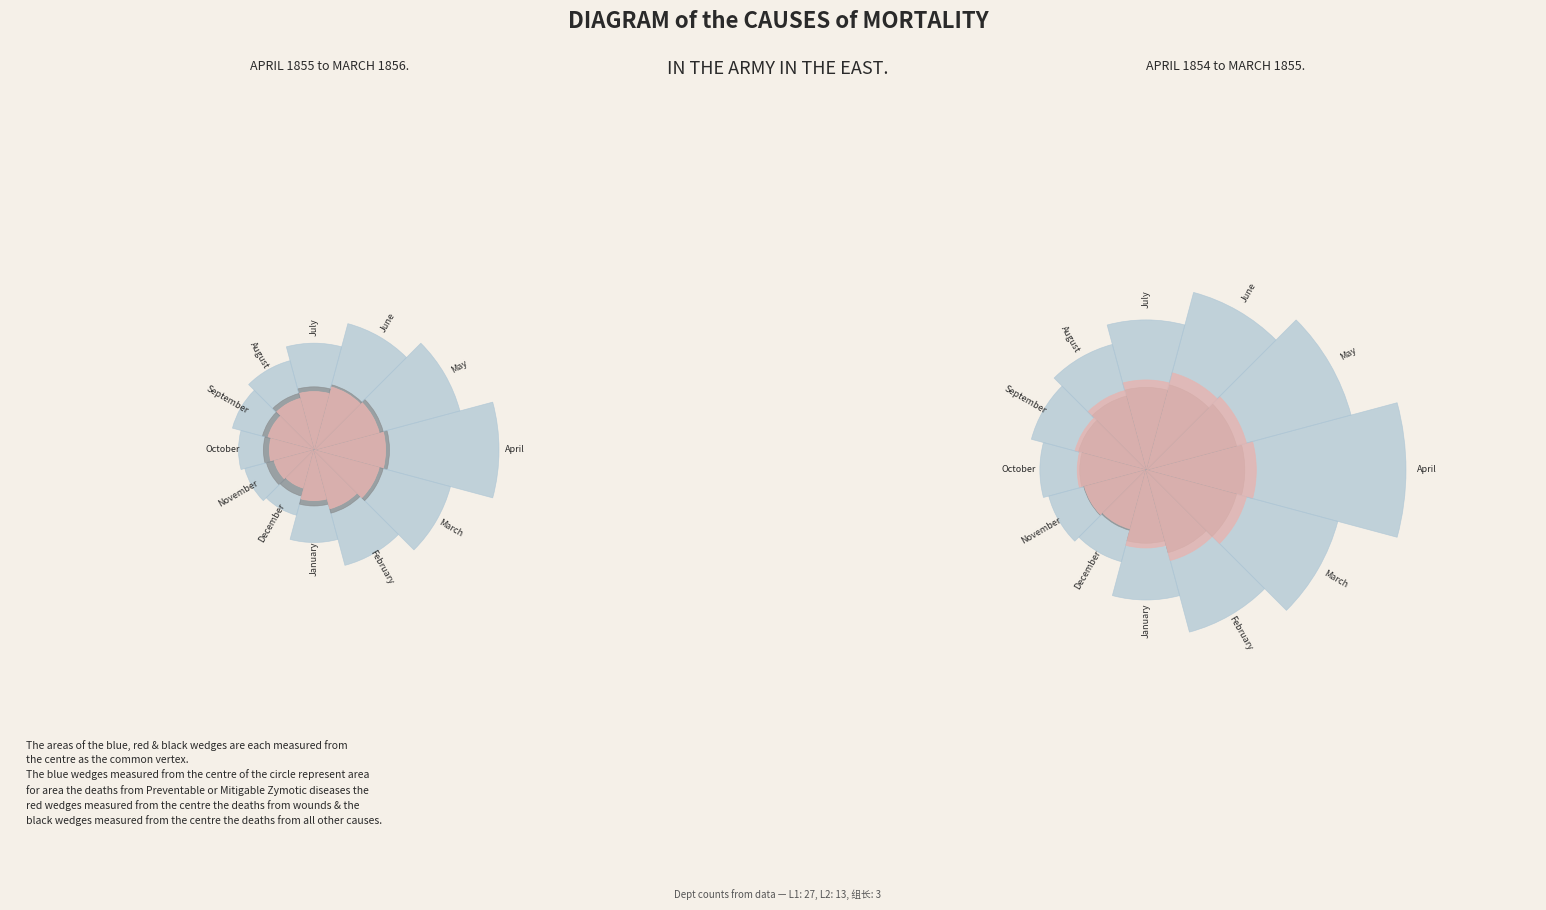

To the nearest percent, what is the difference between the largest and smallest slice percentages?

8%